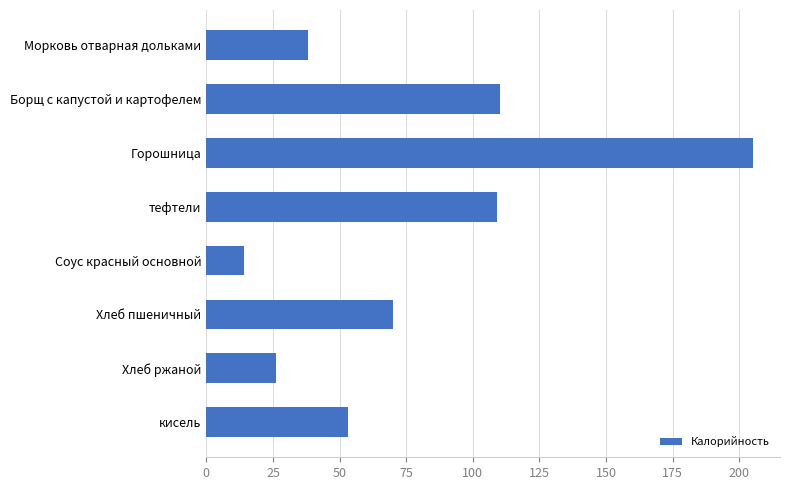

What is the label of the 5th bar from the top?

Соус красный основной